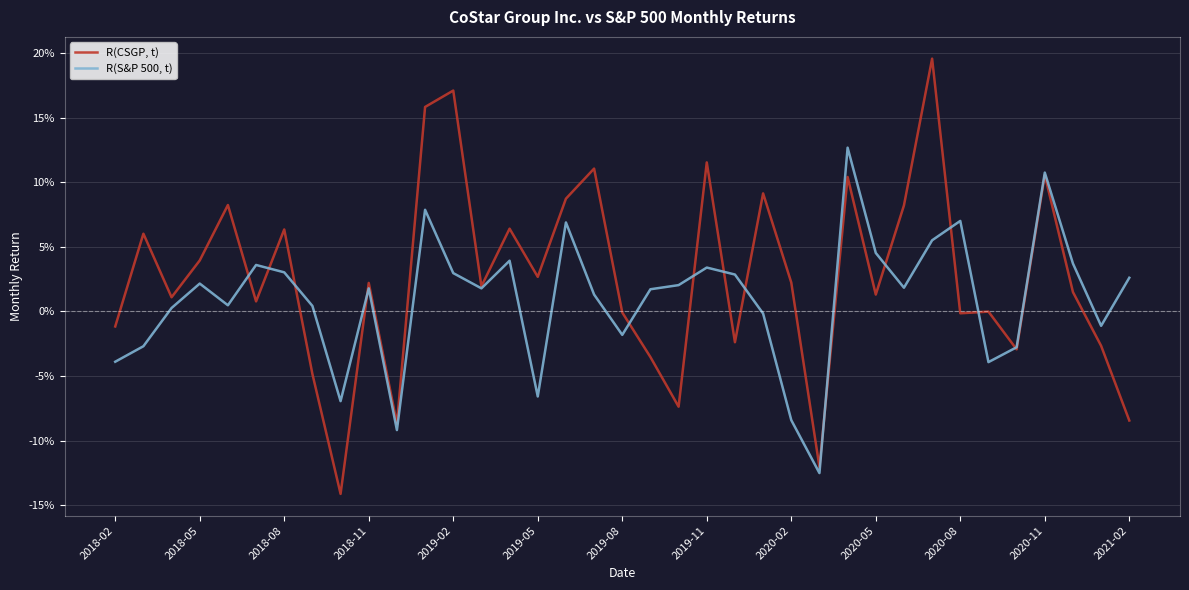

Does the chart display data point markers on the line(s)?

No